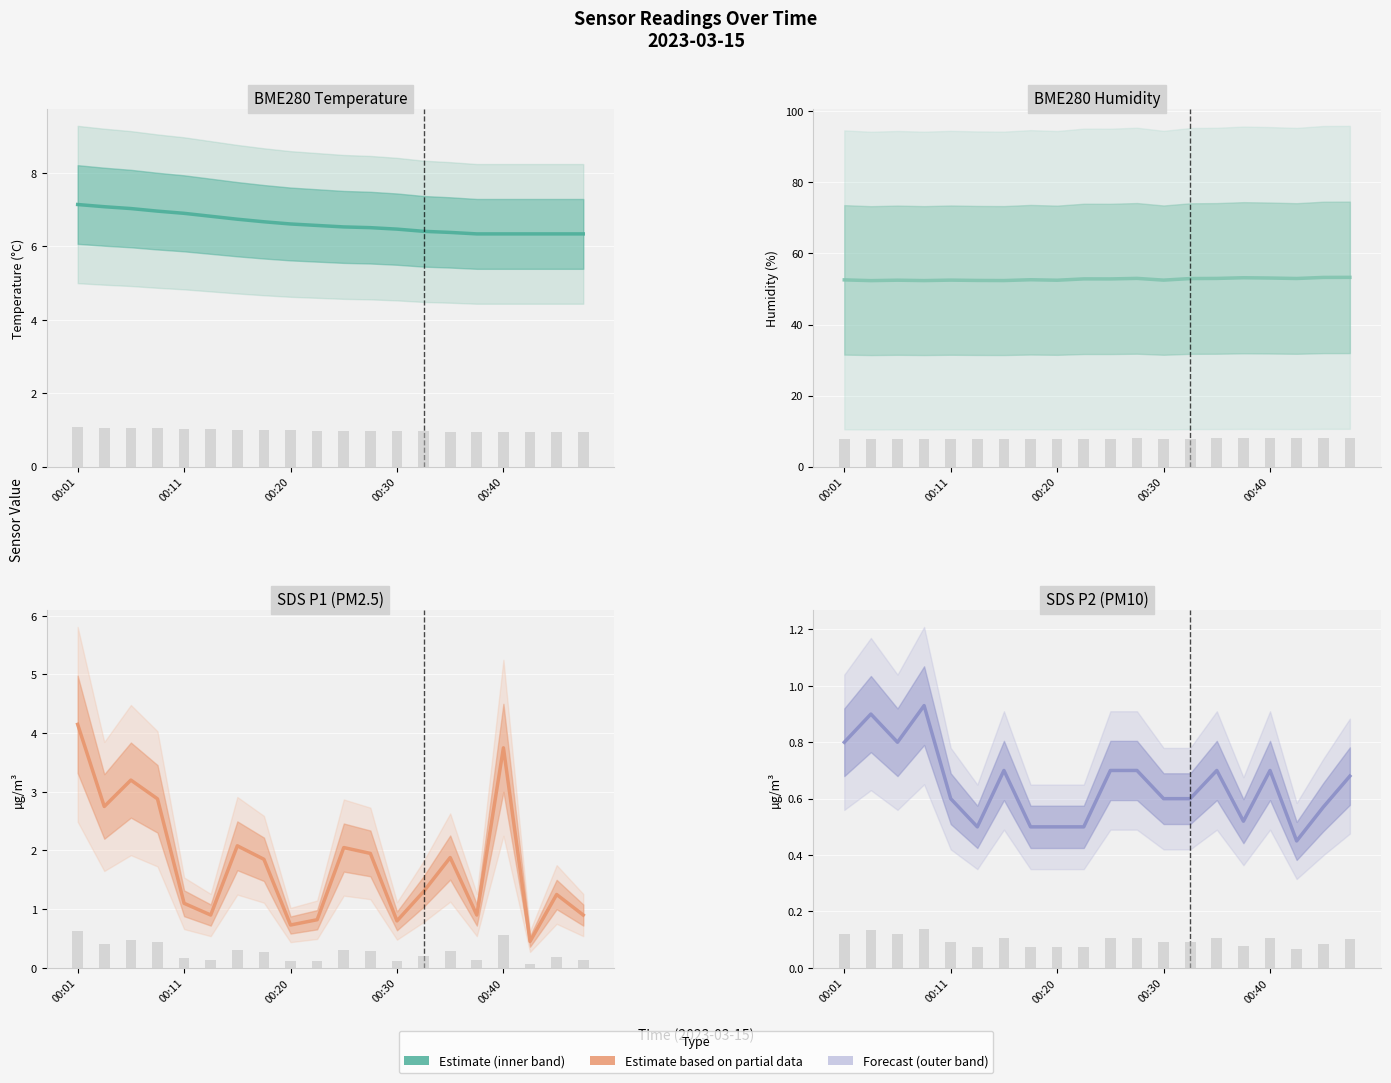

What is the value of the SDS_P2 bar at the 1st from the left?

0.8